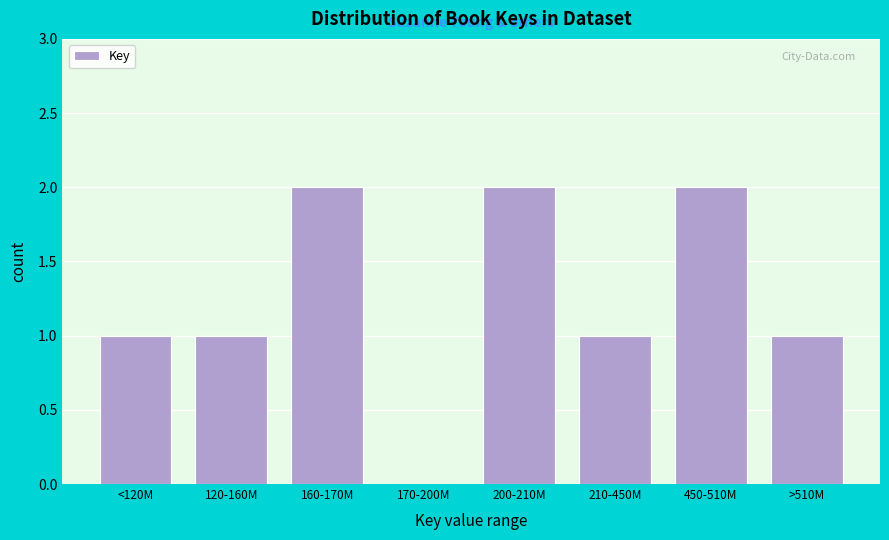

Reading left to right, what are all the values shown in this chart?

<120M=1	120-160M=1	160-170M=2	170-200M=0	200-210M=2	210-450M=1	450-510M=2	>510M=1